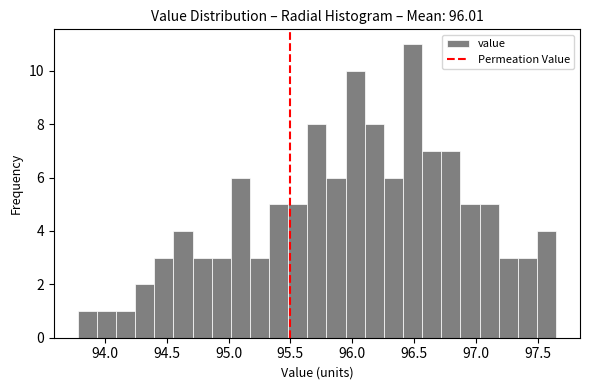

Around what value on the x-axis is the tallest bar? Give the approximate position of its centre, as read against the axis.

96.50